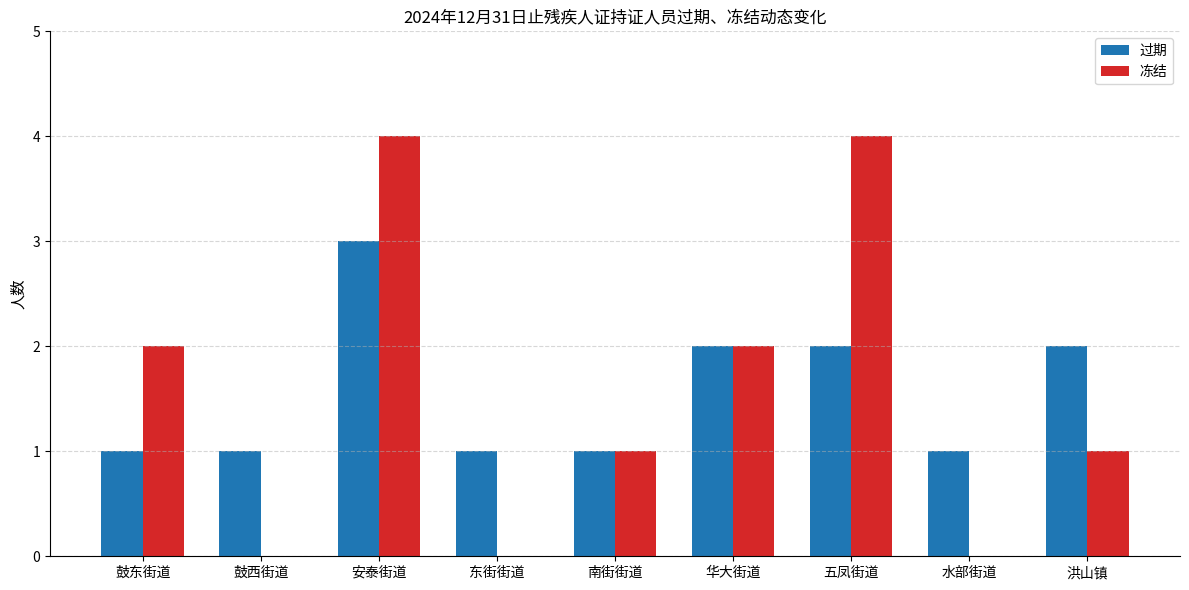

What is the approximate value of 冻结 at 华大街道?

2